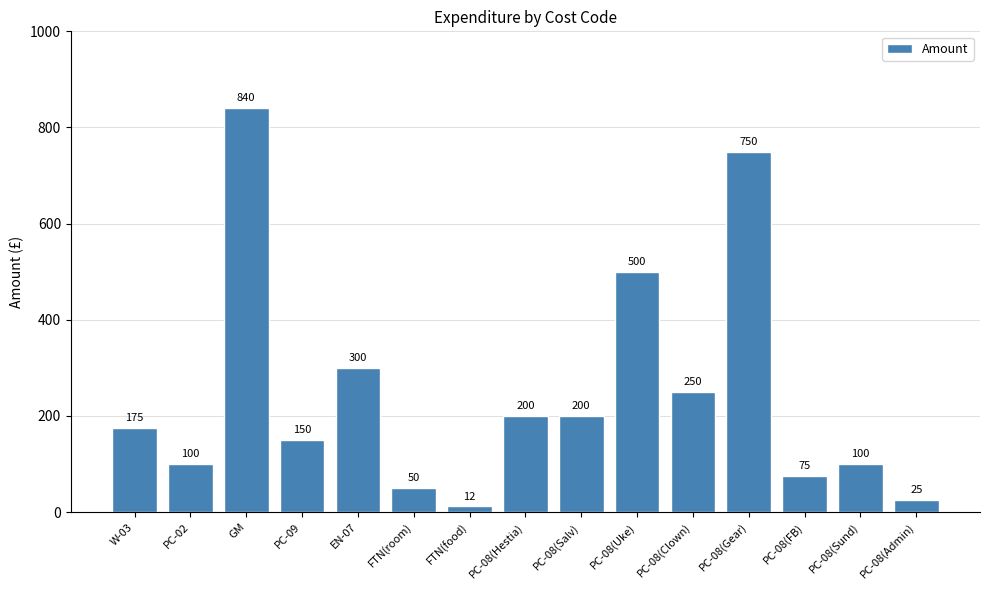

Where is the data nearest to the value 426?

PC-08(Uke)